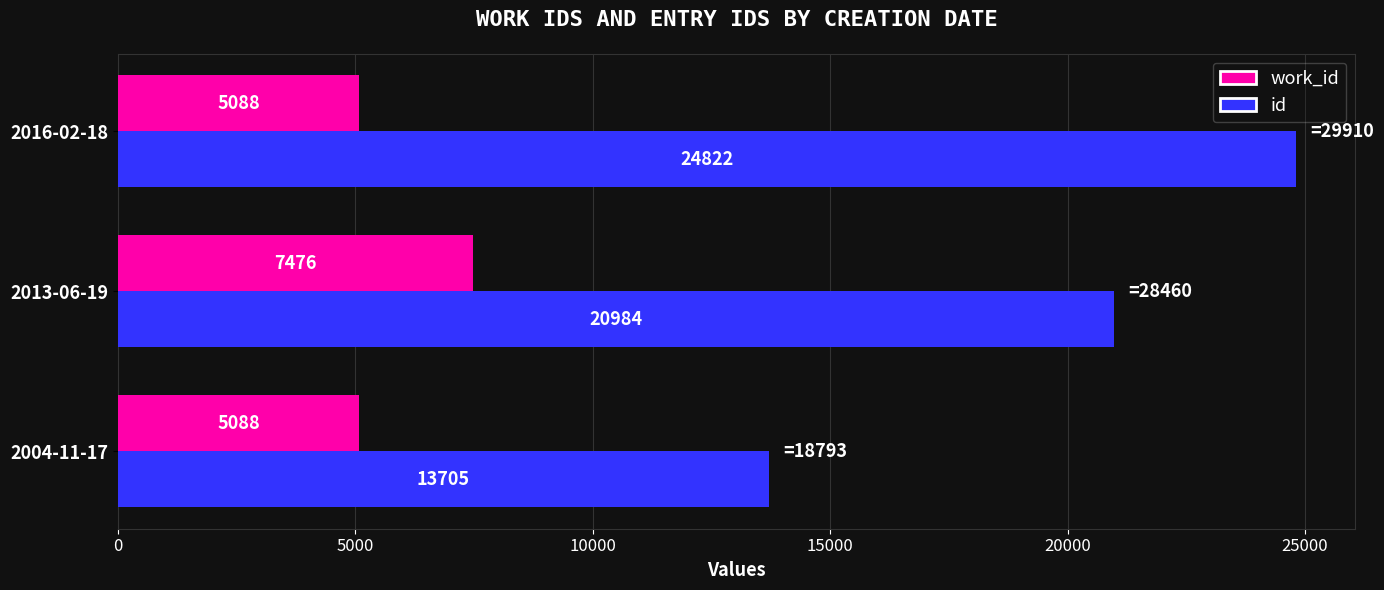

What is the minimum value for work_id?

5088